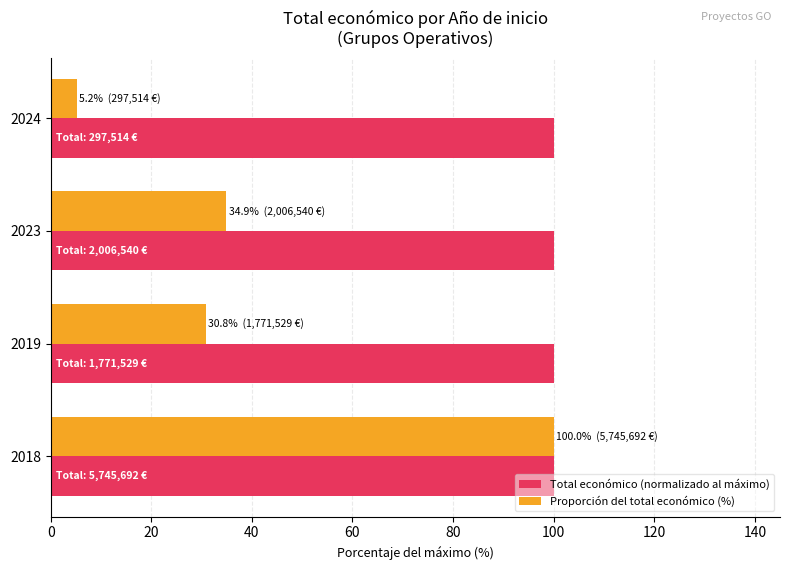

The value of Proporción del total económico (%) at 2018 is 100.0. True or false?

True